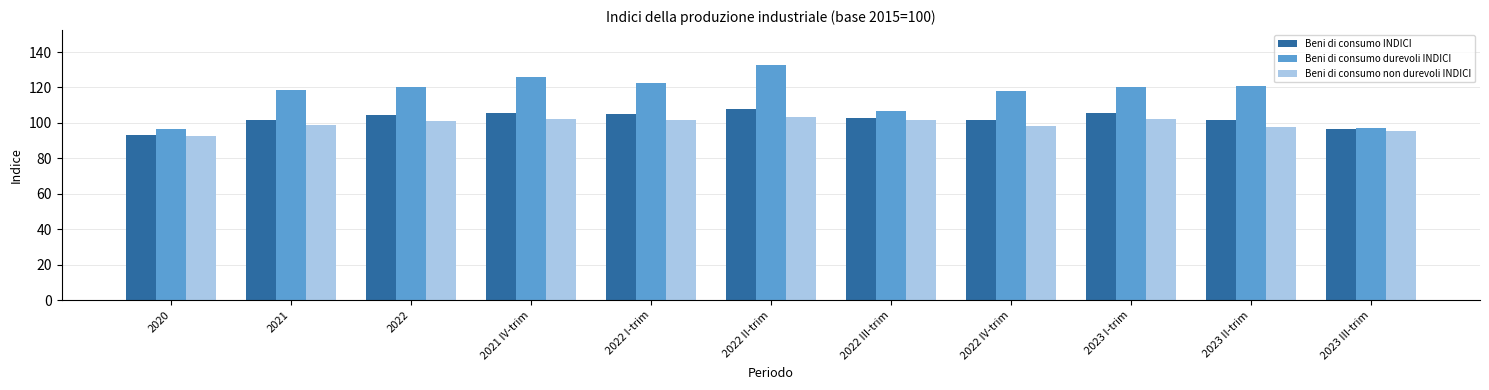

How many categories are shown in the chart?

11